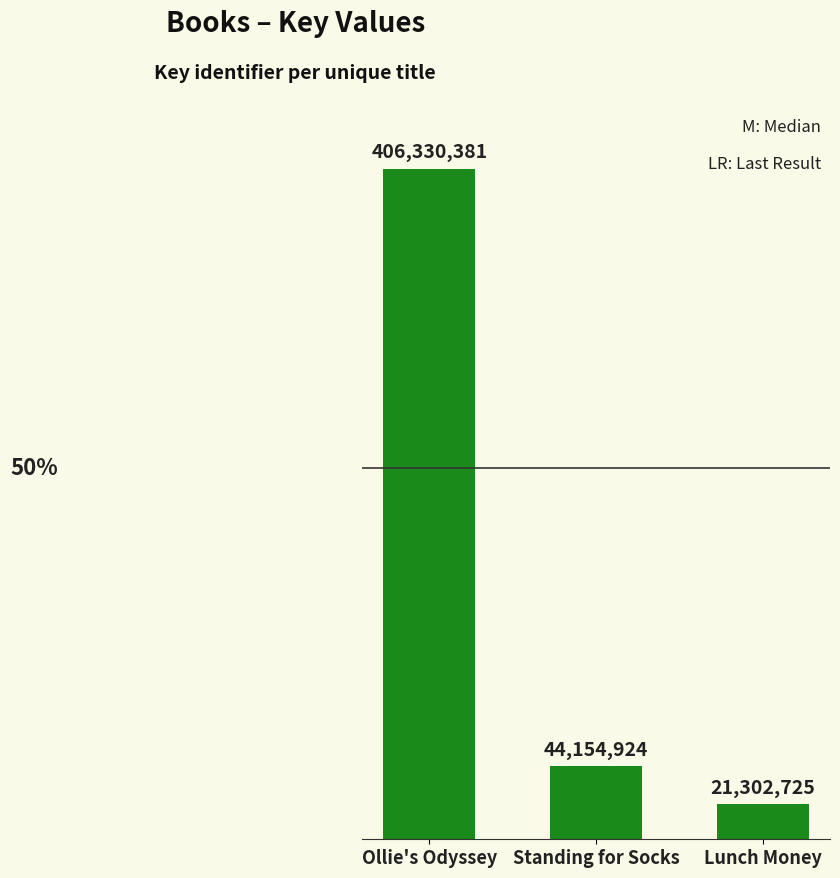

What is the ratio of the value at Ollie's Odyssey to the value at Lunch Money?

19.1